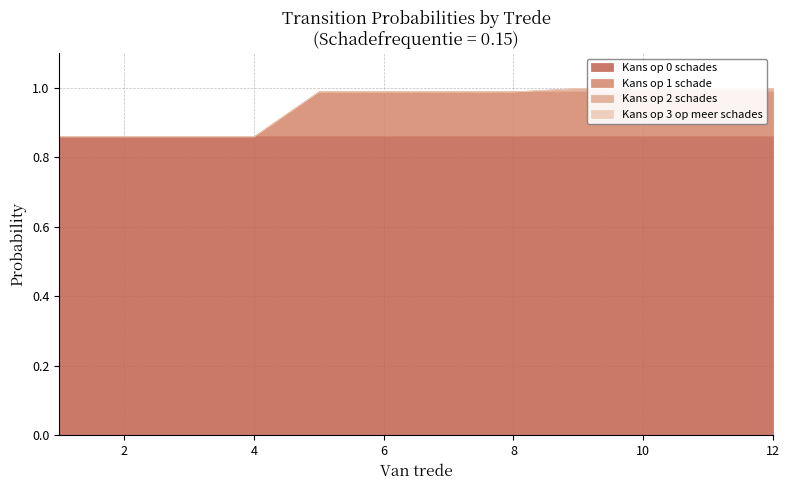

How many data points in Kans op 2 schades are above 0?

4